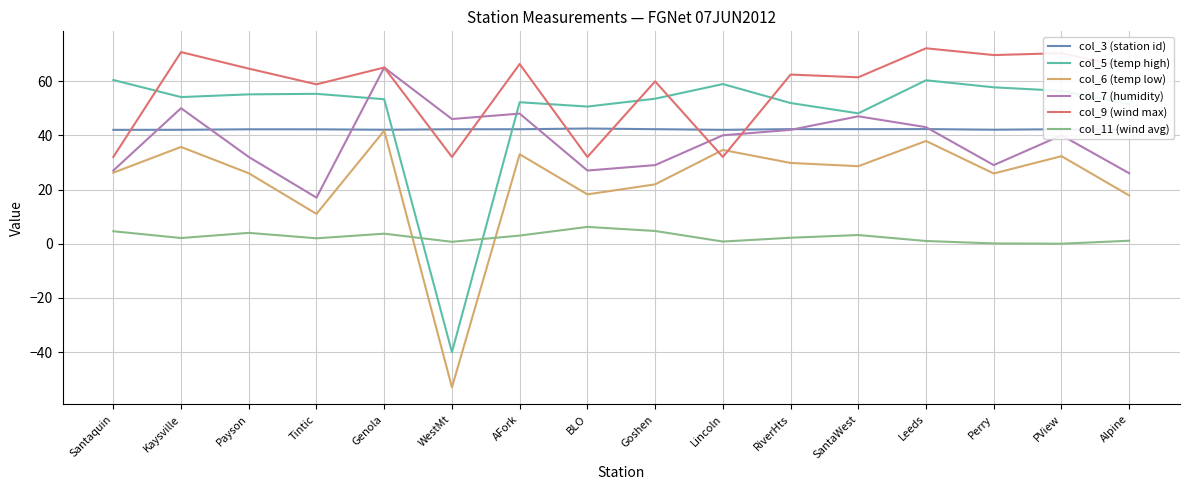

Which series has the largest range (max minus min)?

col_5 (temp high)